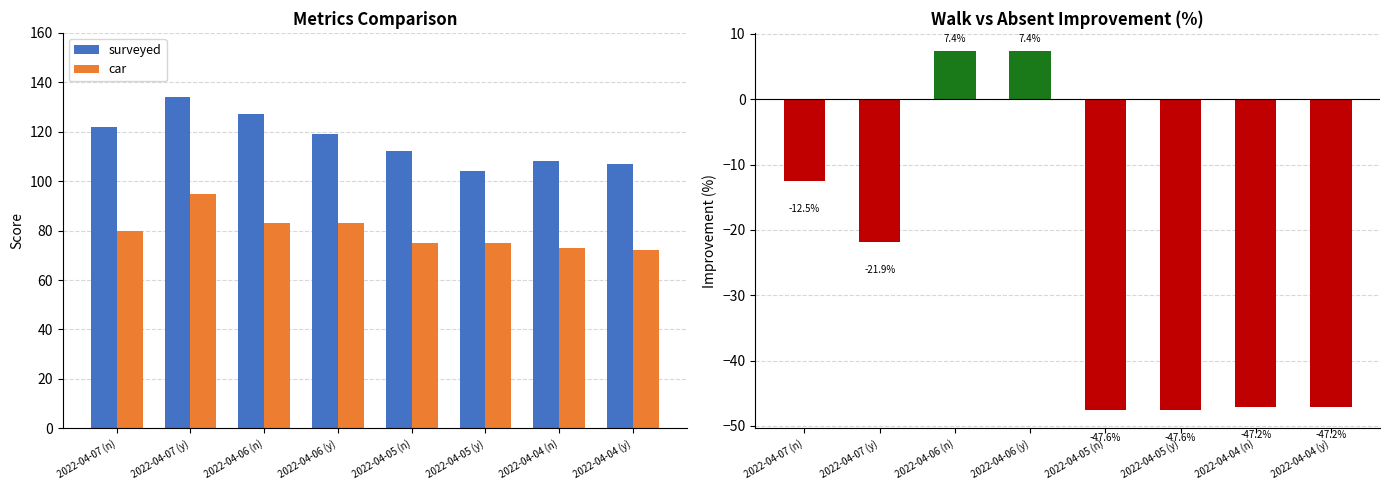

At how many categories does at least one series exceed -33?

8